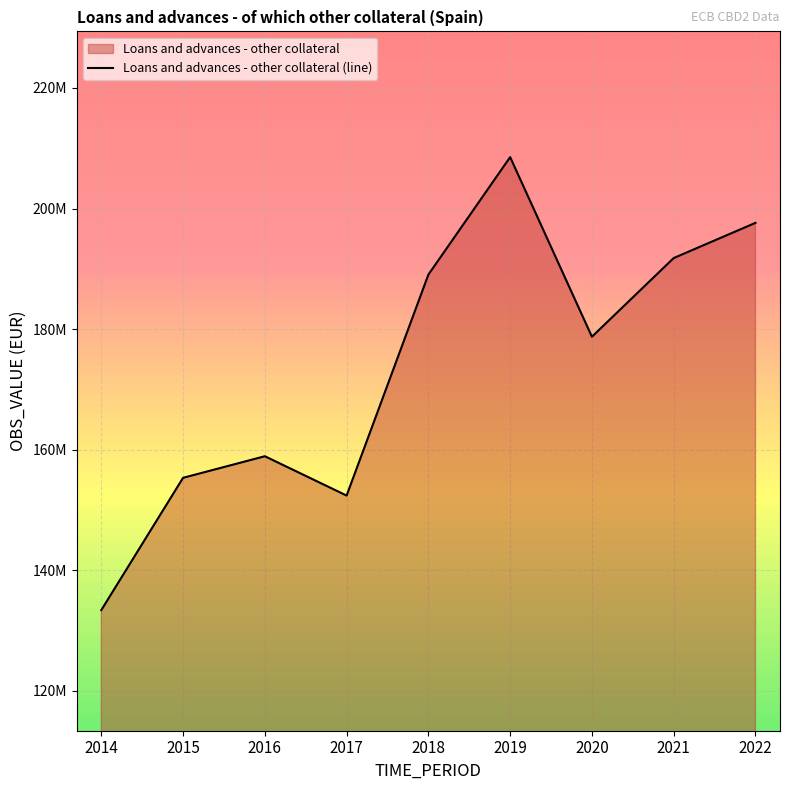

Where is the first local minimum?

2017